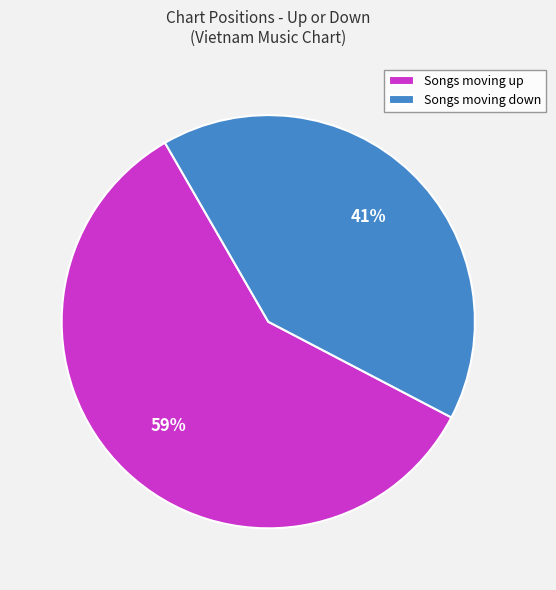

Which has a higher value, Songs moving down or Songs moving up?

Songs moving up